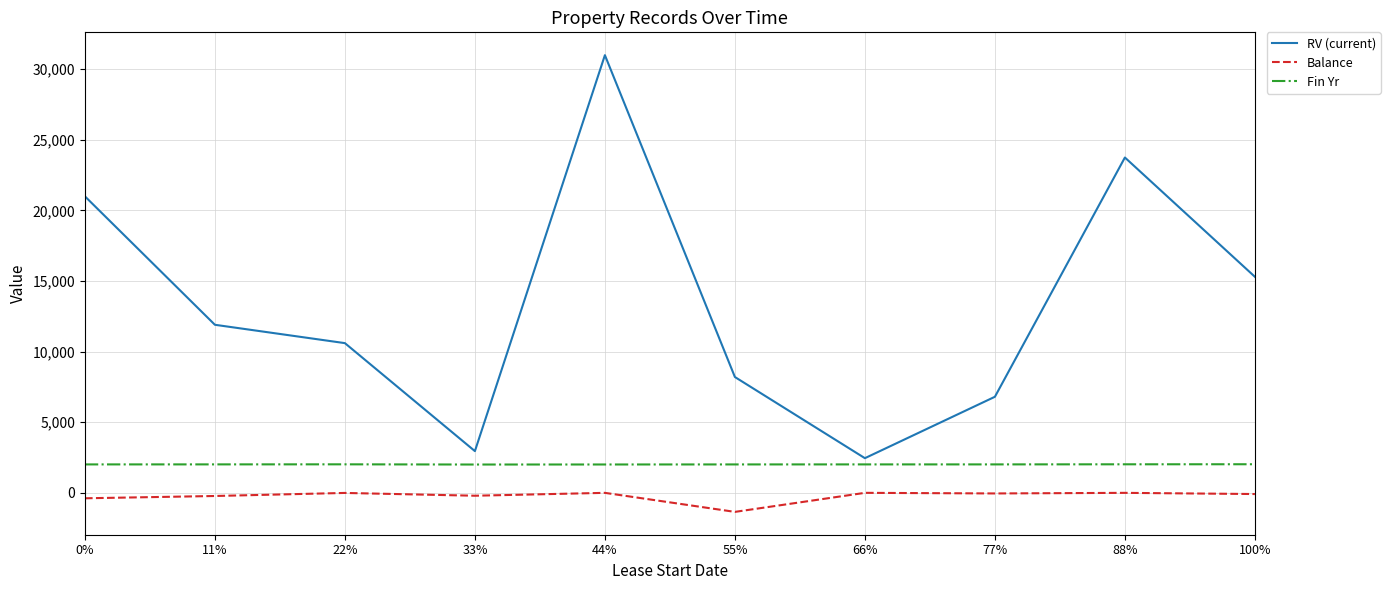

Rank the series by their average value, from highest to lowest.

RV (current), Fin Yr, Balance